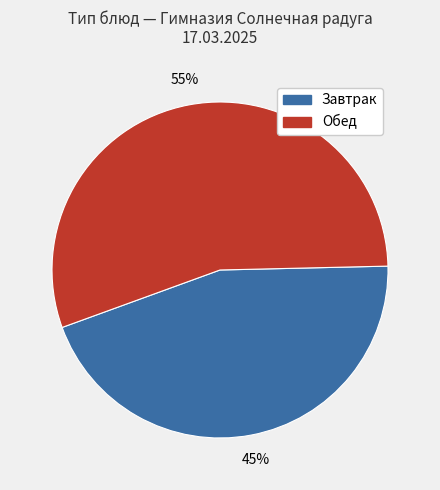

Is there a majority slice in this chart?

Yes